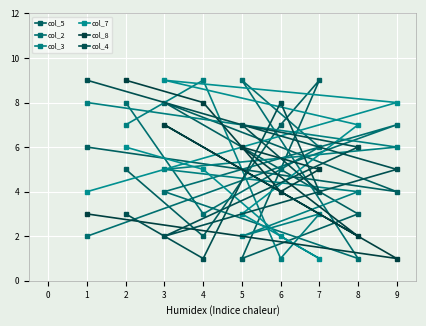

Reading left to right, list all the values displayed in this chart.

col_5: 1=6	2=5	3=8	4=2	5=1	6=7	7=9	8=3	9=4
col_2: 1=2	2=8	3=4	4=3	5=9	6=5	7=6	8=1	9=7
col_3: 1=8	2=7	3=5	4=9	5=2	6=1	7=3	8=4	9=6
col_7: 1=4	2=6	3=9	4=5	5=3	6=2	7=1	8=7	9=8
col_8: 1=3	2=9	3=7	4=8	5=6	6=4	7=5	8=2	9=1
col_4: 1=9	2=3	3=2	4=1	5=7	6=8	7=4	8=6	9=5